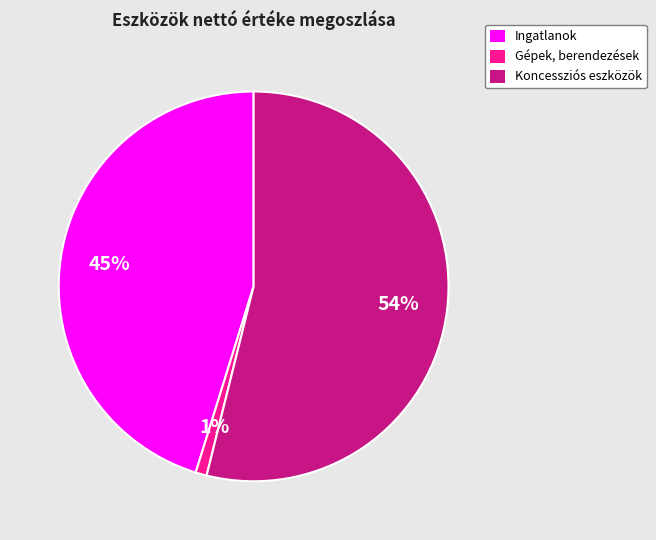

To the nearest percent, what percentage of the pie is Gépek, berendezések?

1%